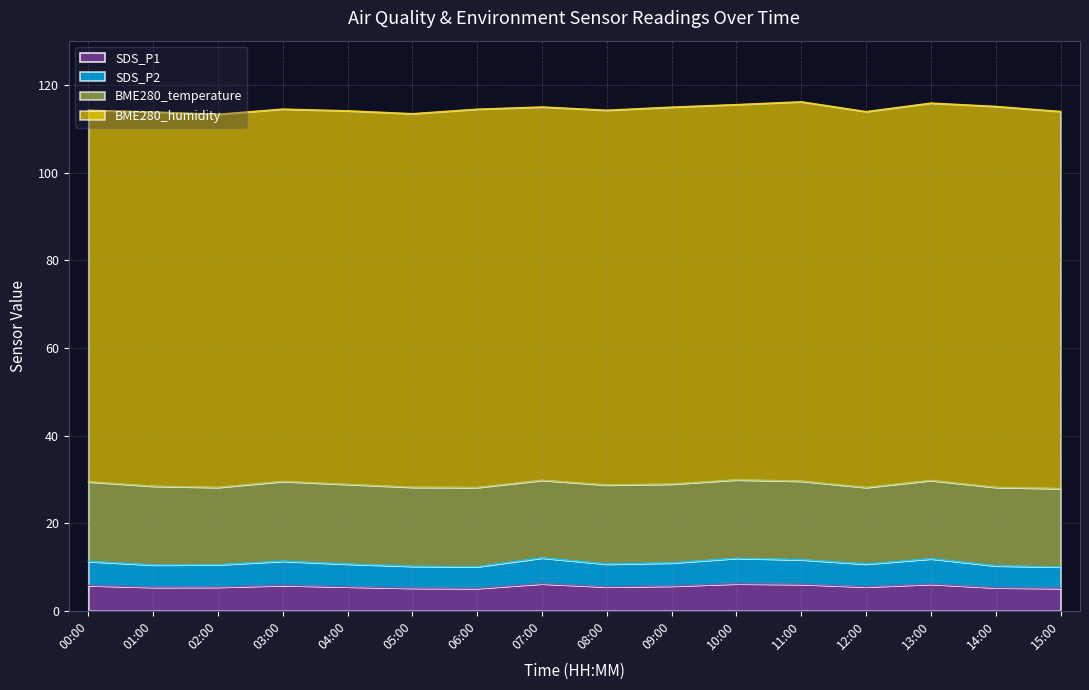

What is the maximum value for SDS_P1?

6.2